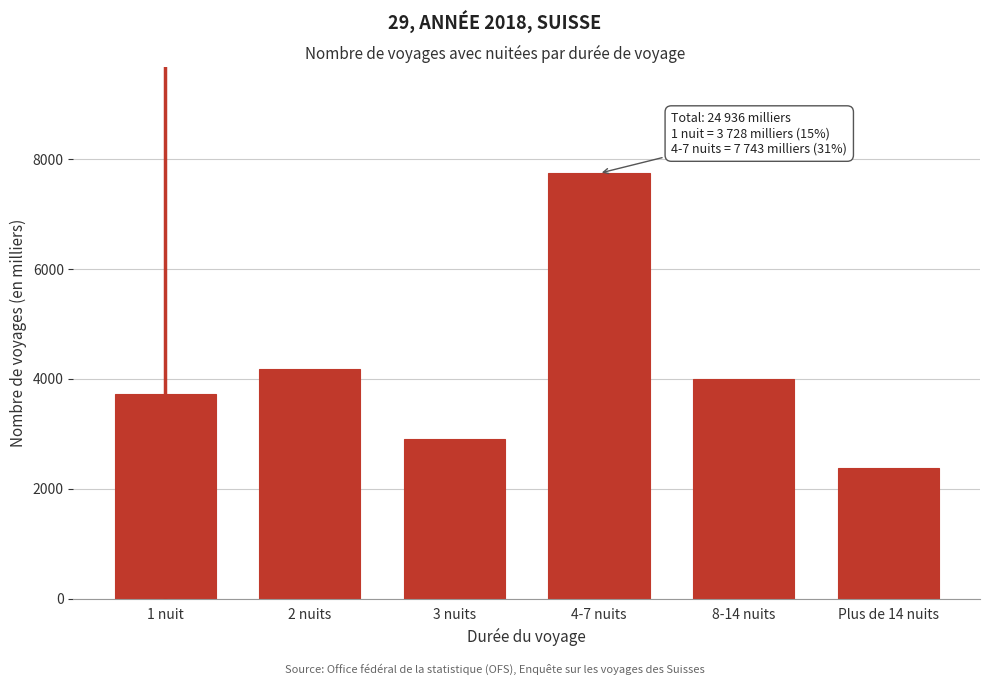

Reading left to right, list all the values displayed in this chart.

3728.3	4179.1	2901.7	7743.0	4001.8	2382.4